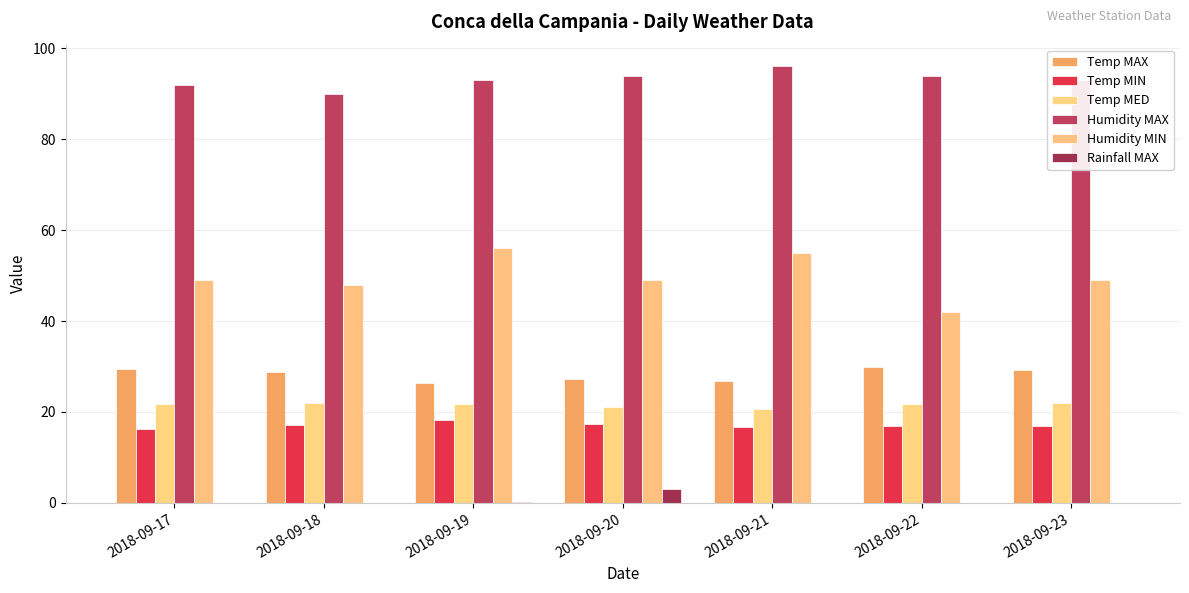

Reading right to left, transcribe all the data shown in this chart.

Temp MAX: 2018-09-23=29.2	2018-09-22=29.9	2018-09-21=26.7	2018-09-20=27.2	2018-09-19=26.4	2018-09-18=28.8	2018-09-17=29.4
Temp MIN: 2018-09-23=16.8	2018-09-22=17.0	2018-09-21=16.6	2018-09-20=17.4	2018-09-19=18.3	2018-09-18=17.2	2018-09-17=16.3
Temp MED: 2018-09-23=21.9	2018-09-22=21.8	2018-09-21=20.7	2018-09-20=21.1	2018-09-19=21.8	2018-09-18=22.0	2018-09-17=21.7
Humidity MAX: 2018-09-23=93.0	2018-09-22=94.0	2018-09-21=96.0	2018-09-20=94.0	2018-09-19=93.0	2018-09-18=90.0	2018-09-17=92.0
Humidity MIN: 2018-09-23=49.0	2018-09-22=42.0	2018-09-21=55.0	2018-09-20=49.0	2018-09-19=56.0	2018-09-18=48.0	2018-09-17=49.0
Rainfall MAX: 2018-09-23=0.0	2018-09-22=0.0	2018-09-21=0.0	2018-09-20=3.0	2018-09-19=0.2	2018-09-18=0.0	2018-09-17=0.0